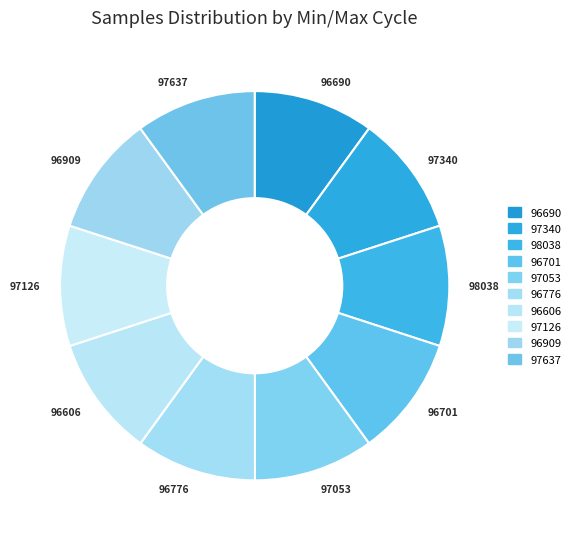

Is it true that 96606 is 15% of the pie?

False